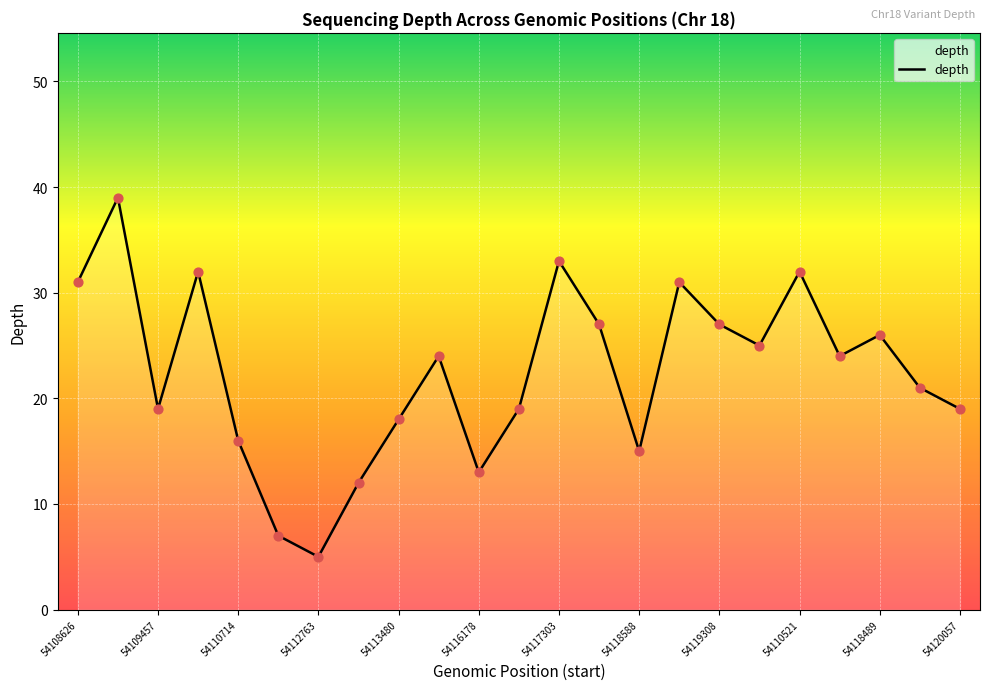

What is the minimum value shown in the chart?

5